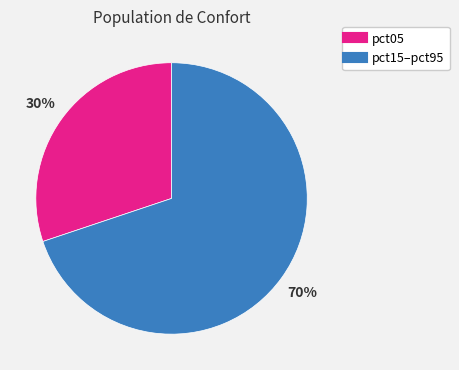

To the nearest percent, what is the average slice percentage?

50%